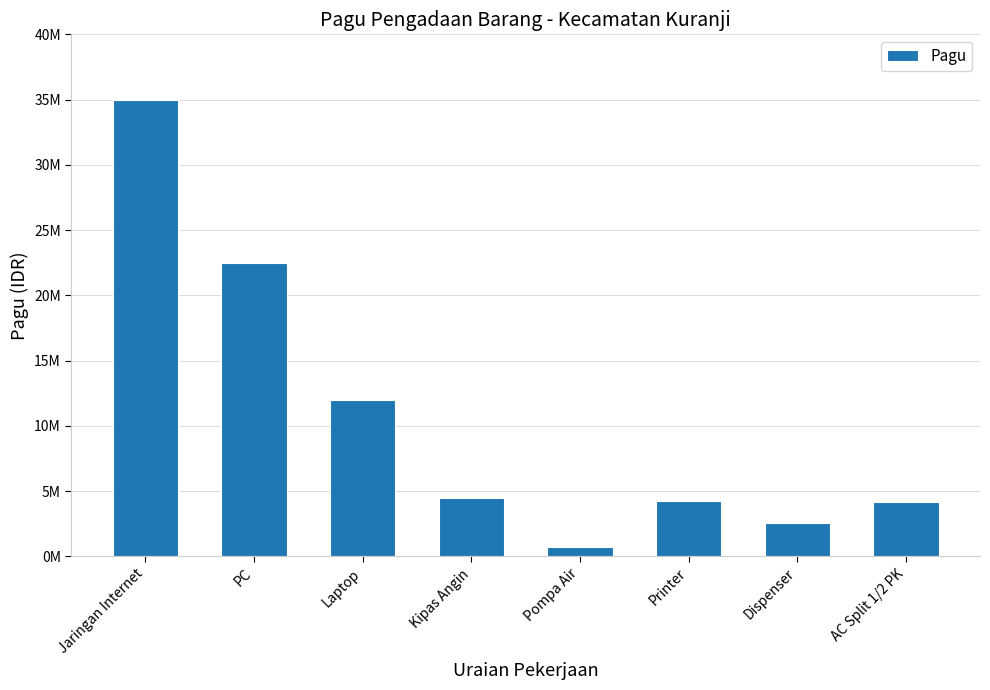

Reading right to left, transcribe all the data shown in this chart.

AC Split 1/2 PK=4167000	Dispenser=2550000	Printer=4250000	Pompa Air=702000	Kipas Angin=4500000	Laptop=12000000	PC=22500000	Jaringan Internet=35000000